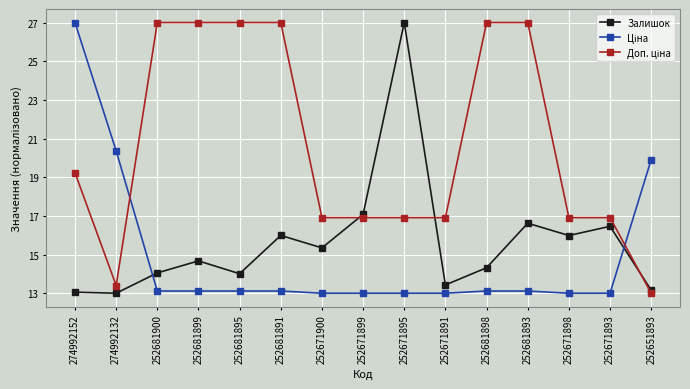

True or false: Залишок has a value of 6.6 at 252671900.

False